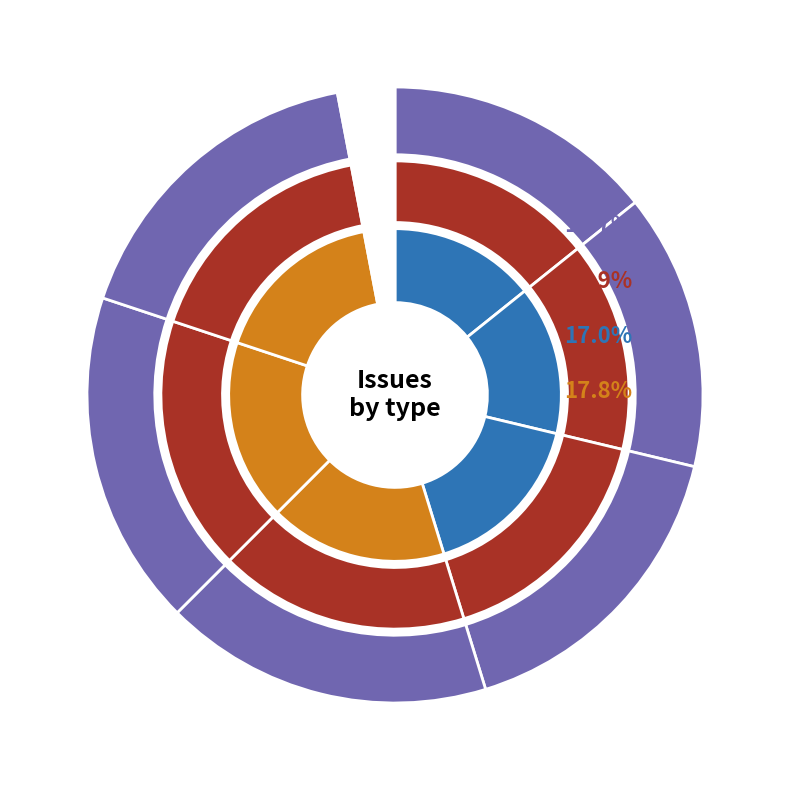

To the nearest percent, what is the difference between the largest and smallest slice percentages?

3%